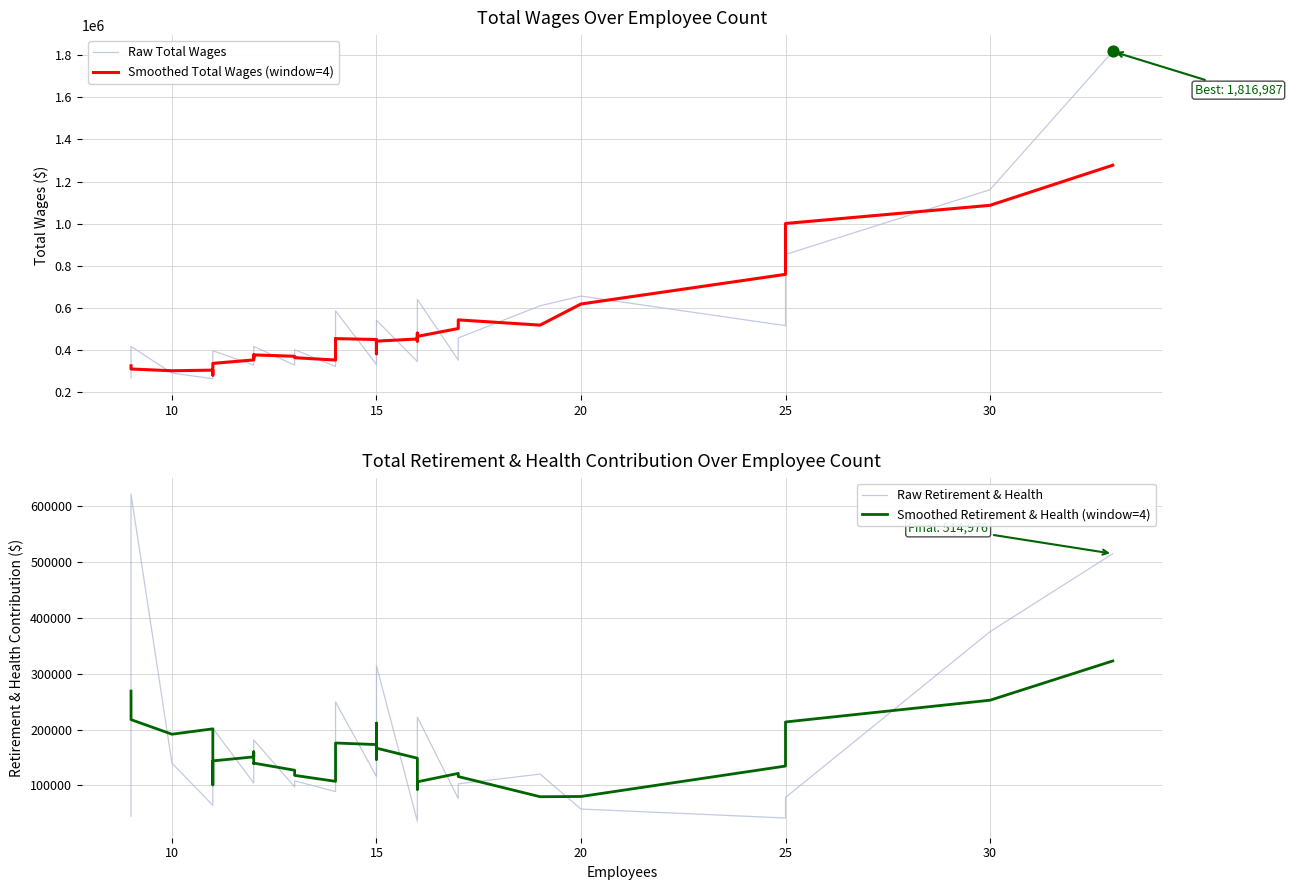

Which series reaches the minimum Y coordinate?

Raw Retirement & Health